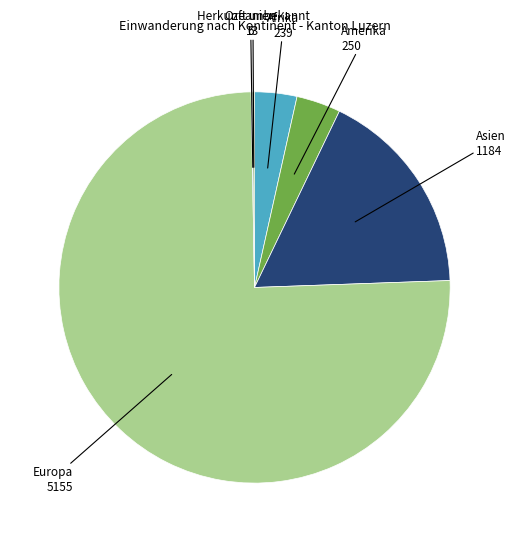

Is it true that Europa is 75% of the pie?

True